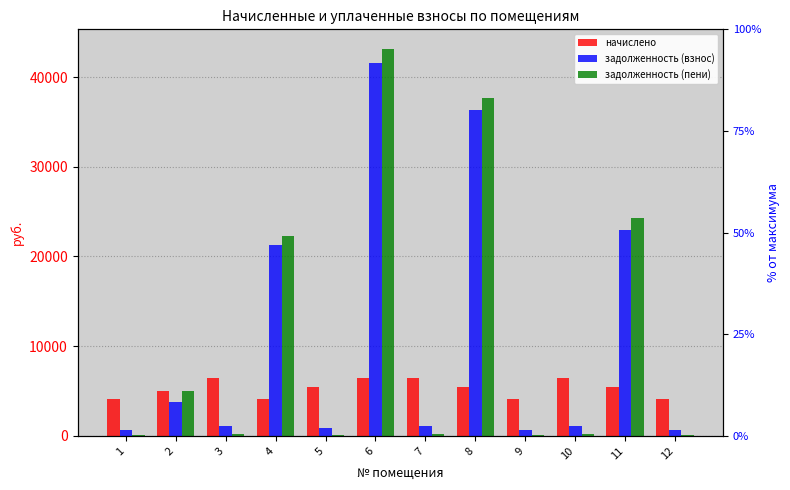

True or false: начислено has a value of 4133.9 at 12.

True